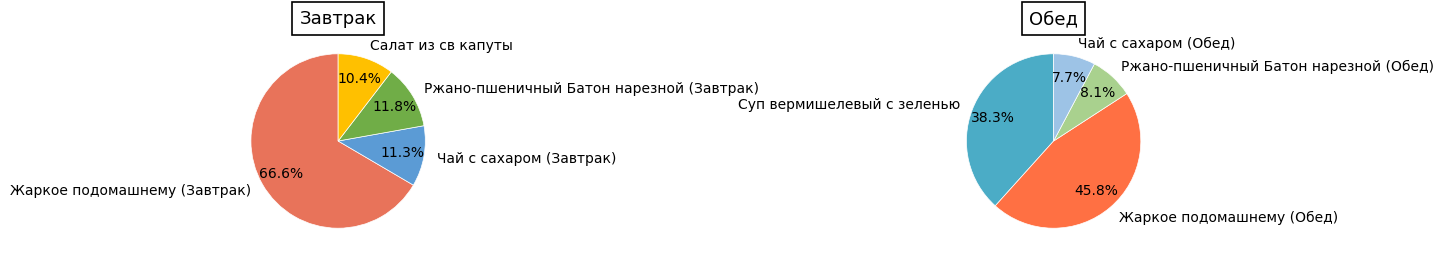

Count the number of slices in the pie.

8